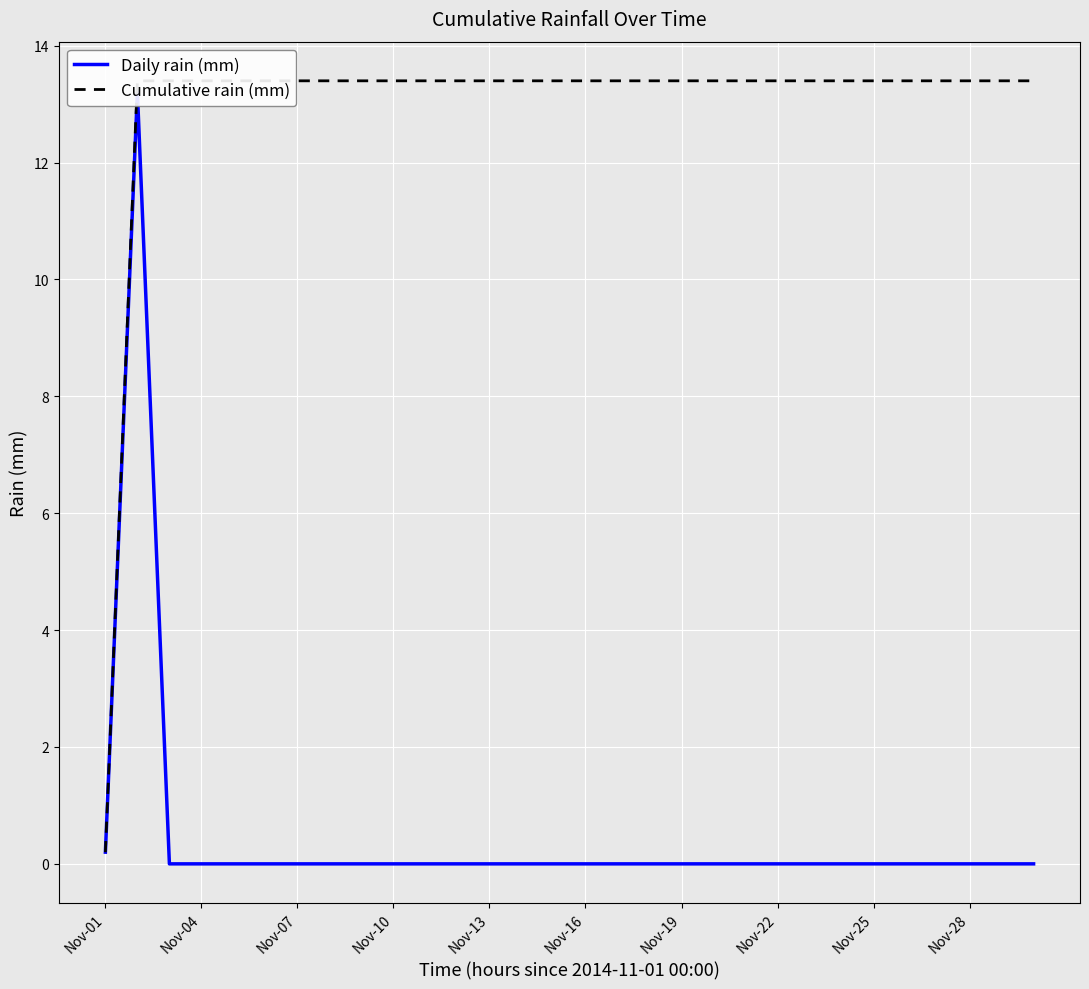

True or false: Cumulative rain (mm) and Daily rain (mm) intersect in this chart.

False